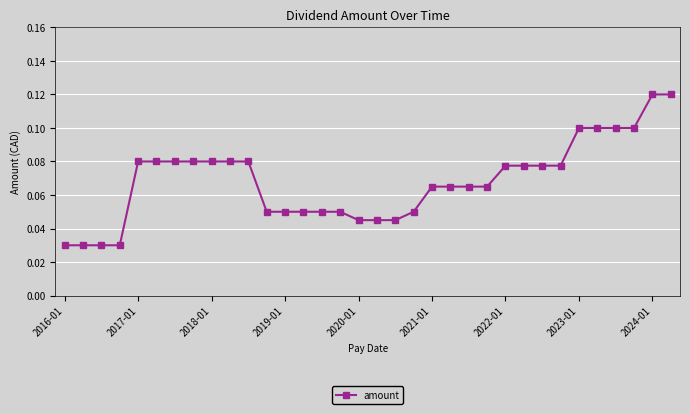

What is the sum of all values?

2.3